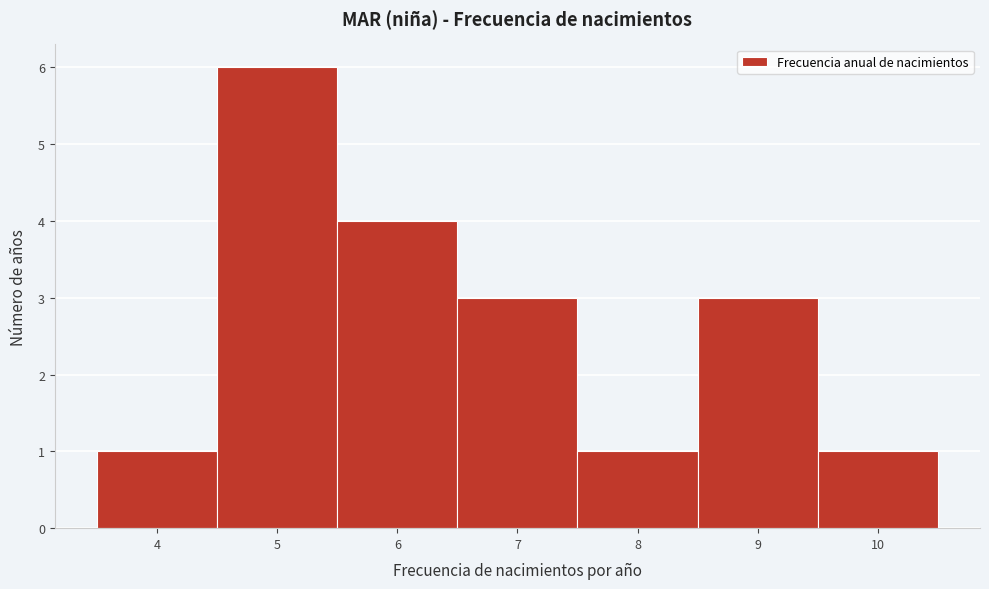

Which range on the x-axis has the tallest bar?

4.5 to 5.5